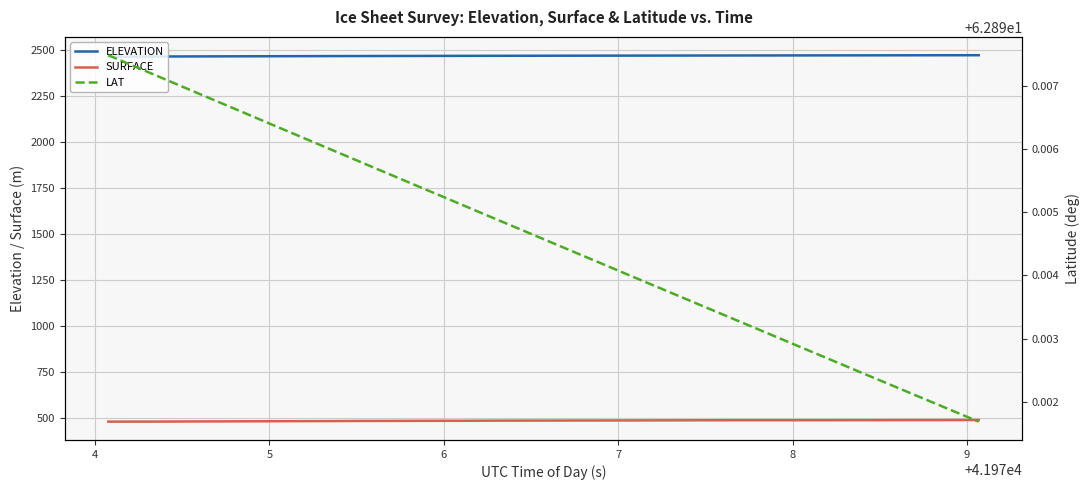

True or false: LAT and SURFACE cross at least once.

False